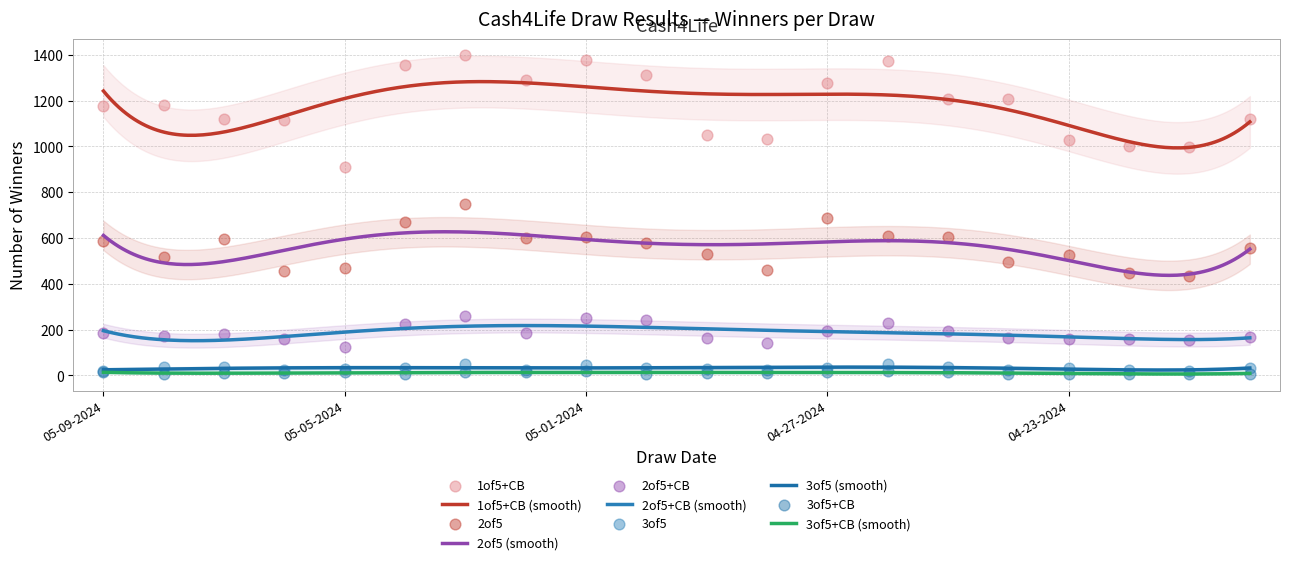

Which series contains the highest Y value?

1of5+CB